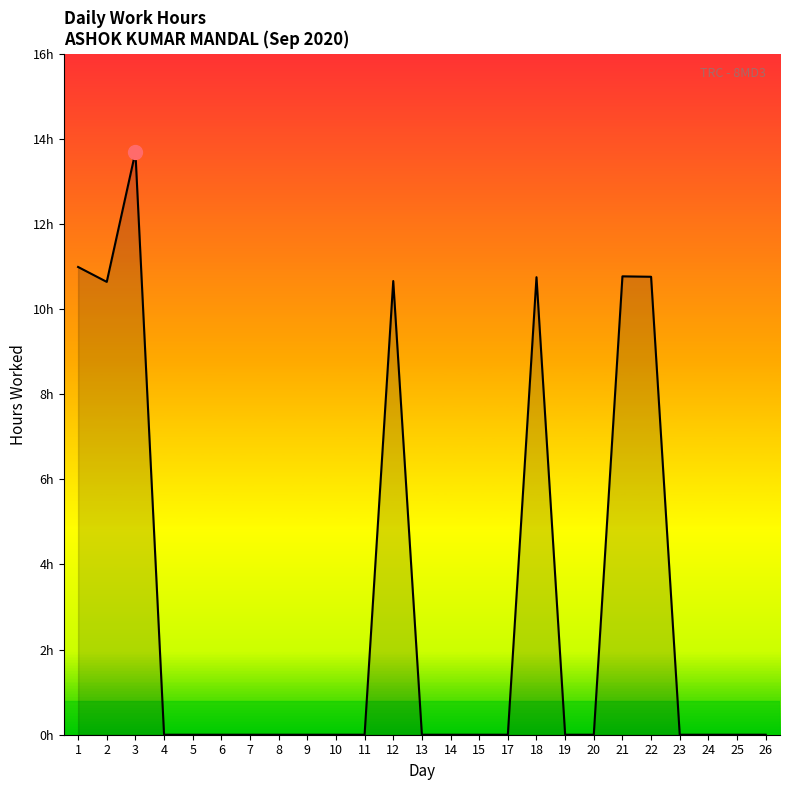

At which category does the chart reach its peak across all series?

3